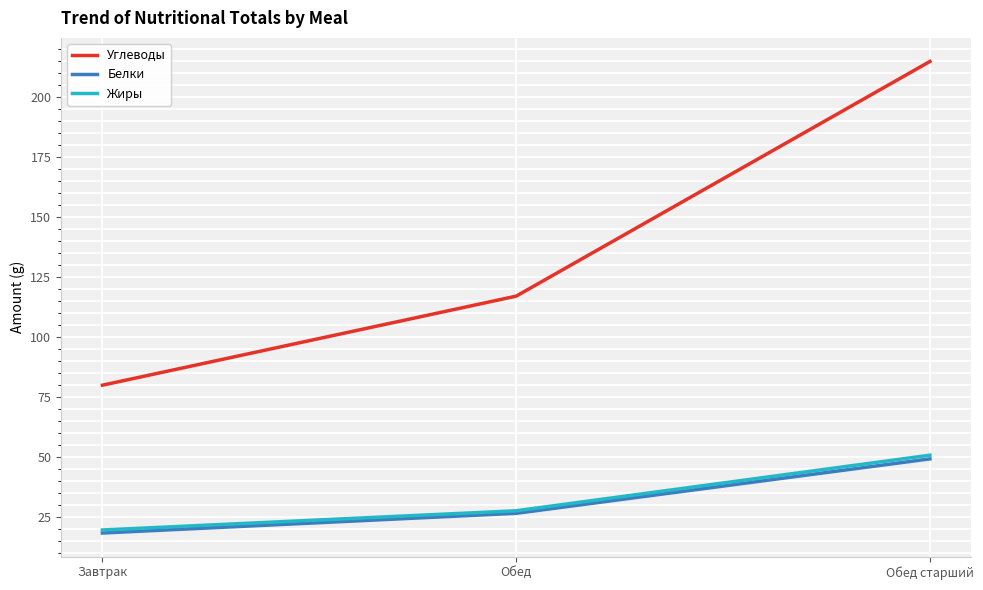

Which series changed the most between Обед and Обед старший?

Углеводы